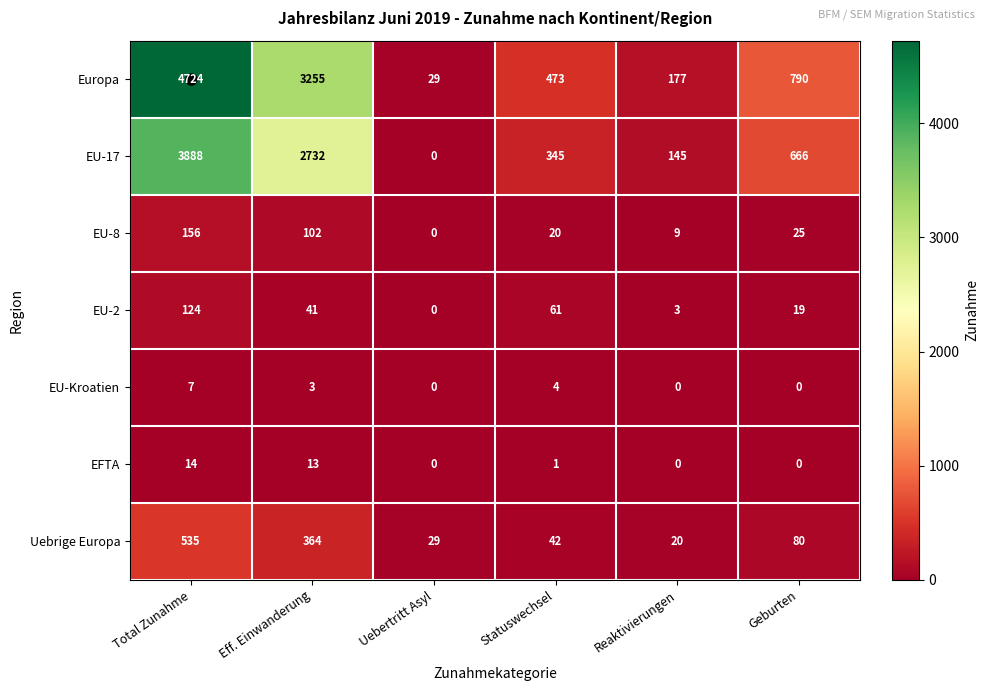

What is the highest value of the Uebrige Europa series?

535